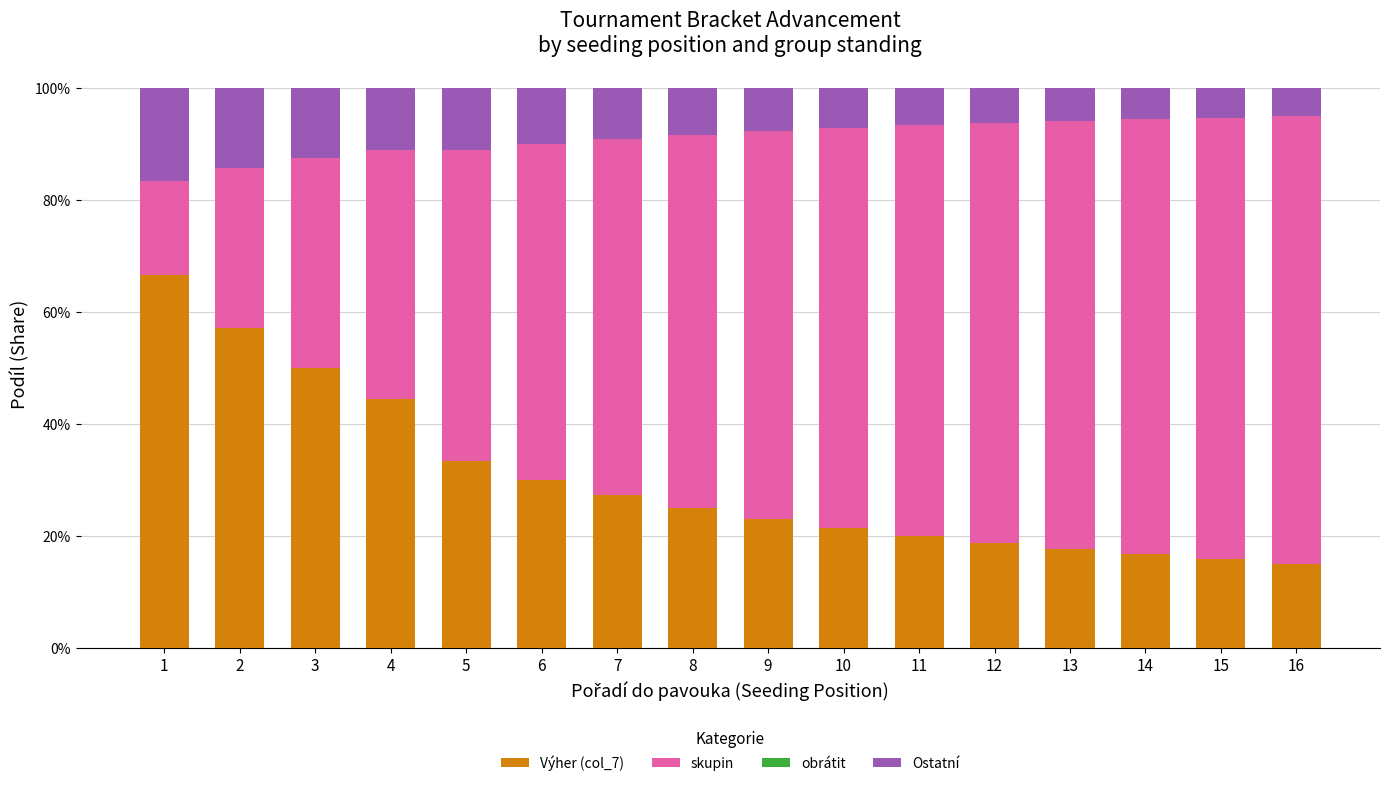

What is the total value across all series at 11?

1.0